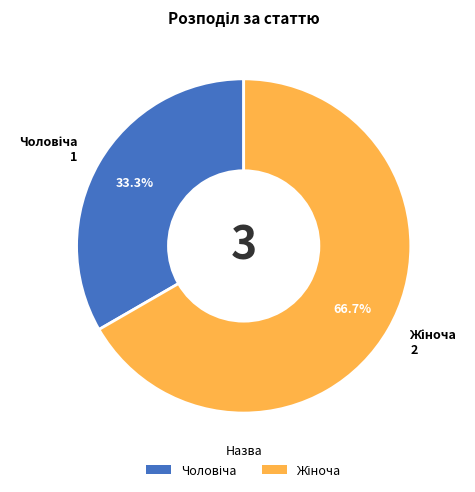

Does any single category account for the majority?

Yes